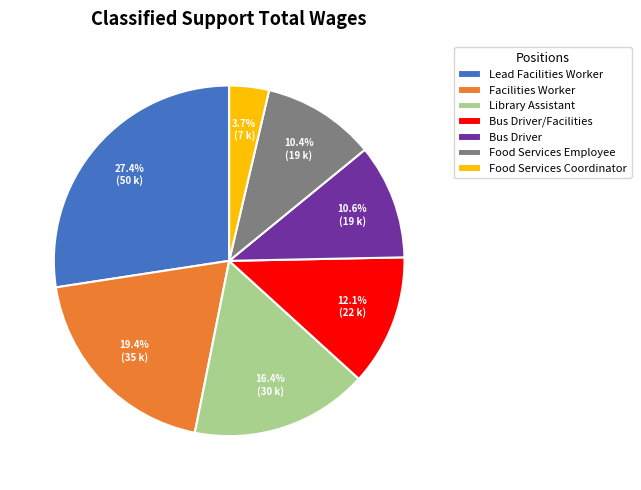

True or false: Facilities Worker accounts for 19% of the total.

True